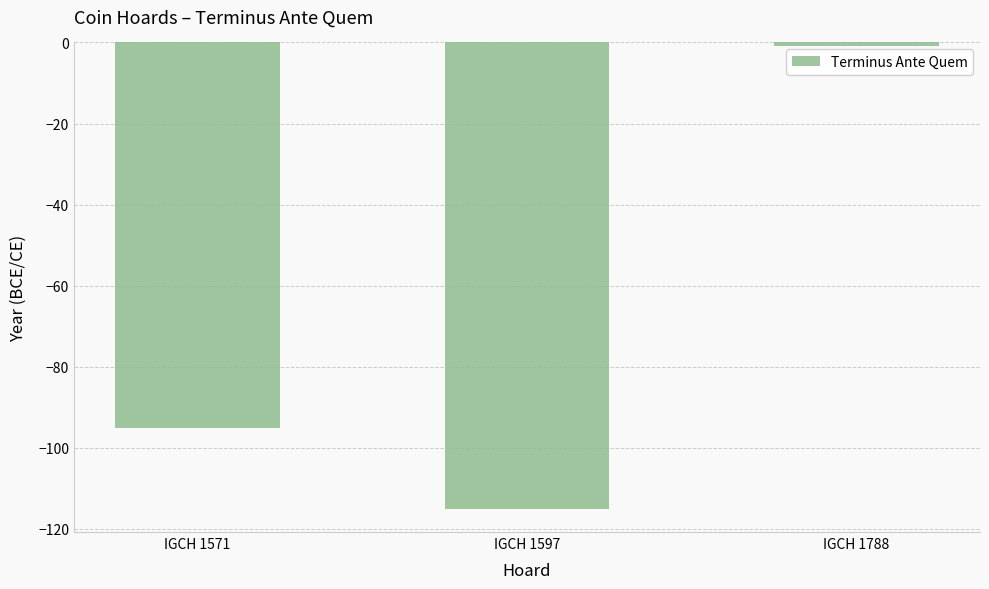

Where does the data first go above -95?

IGCH 1788